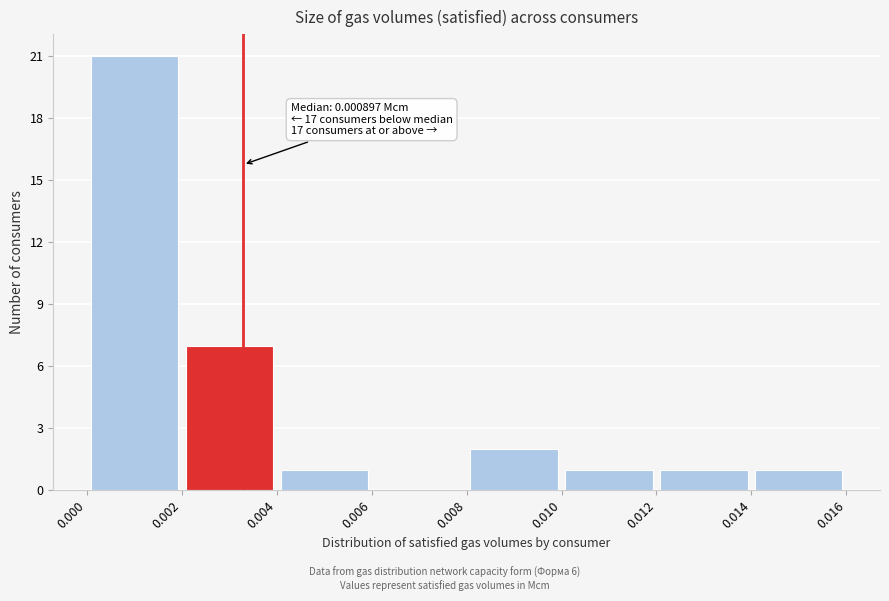

Which range on the x-axis has the tallest bar?

0.000 to 0.002